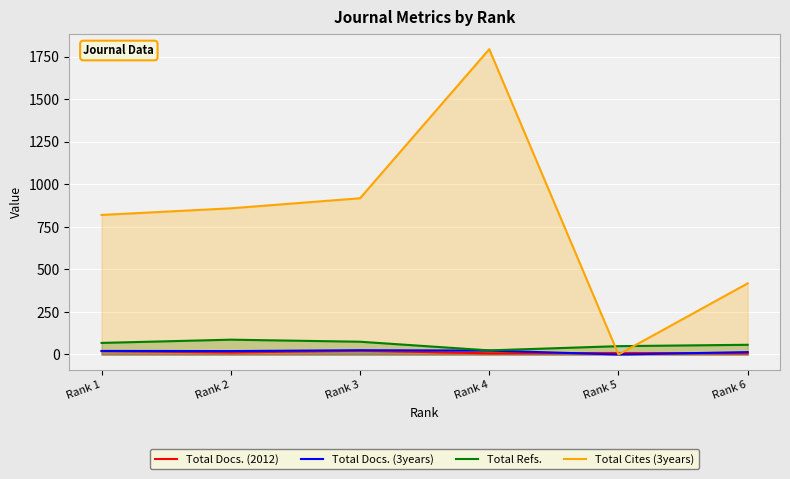

True or false: Total Cites (3years) has a value of 820 at Rank 1.

True